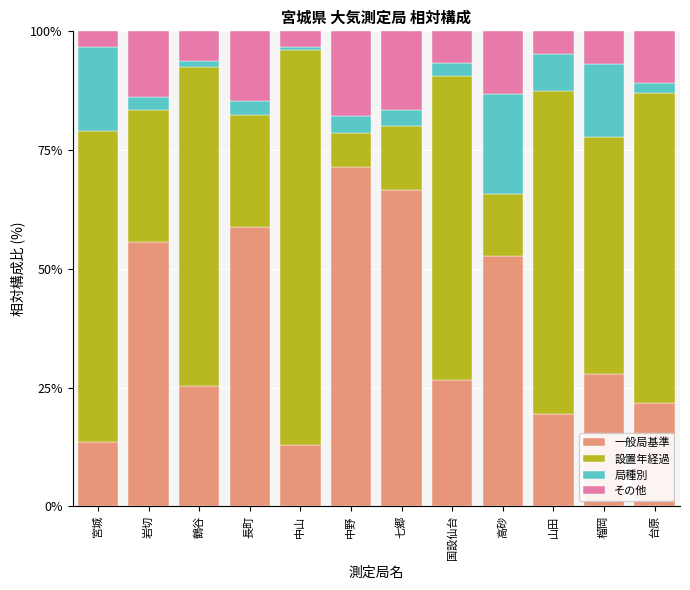

What is the total value across all series at 岩切?

100.0